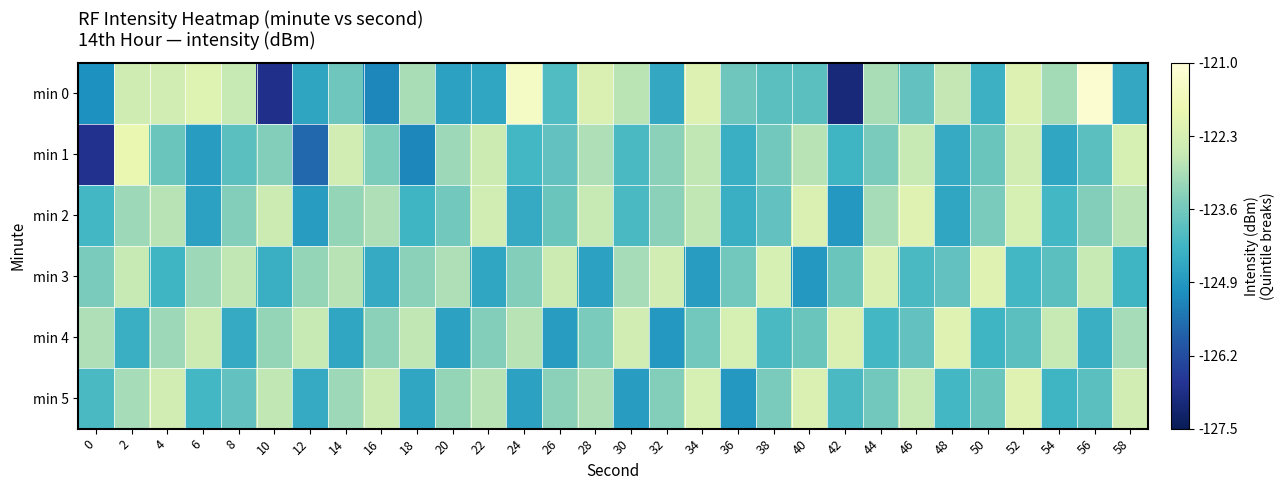

What is the smallest value displayed?

-127.0